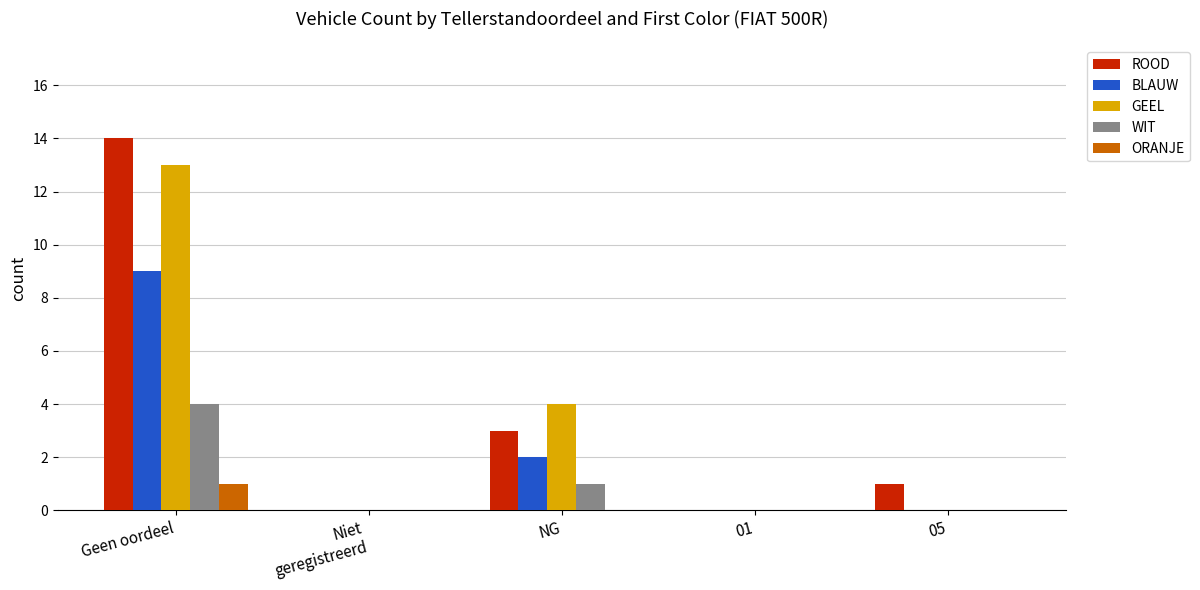

Between Geen oordeel and NG, which series saw the biggest shift?

ROOD